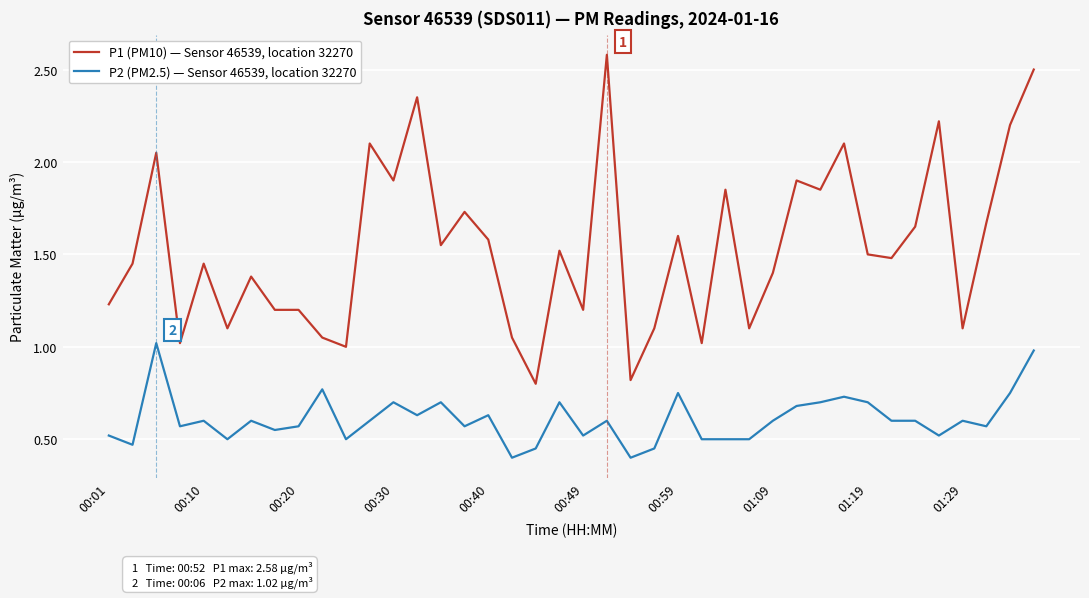

True or false: P2 (PM2.5) — Sensor 46539, location 32270 and P1 (PM10) — Sensor 46539, location 32270 intersect in this chart.

False